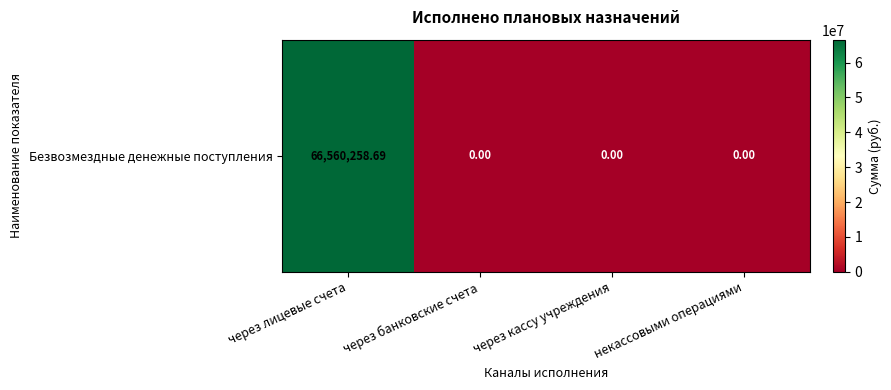

What is the sum of all values?

66560258.7